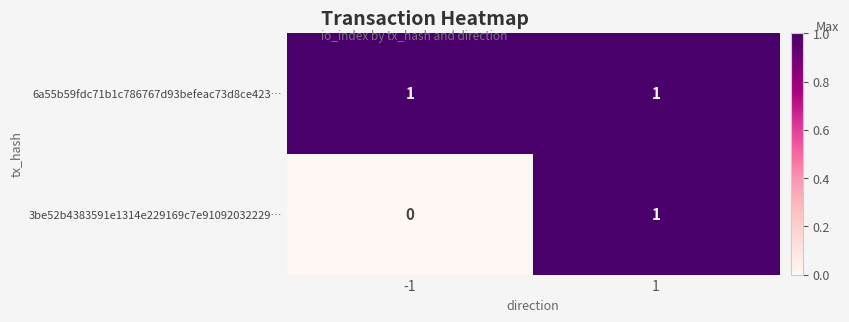

The 3be52b4383591e1314e229169c7e91092032229… series shows 1 at 1. True or false?

True